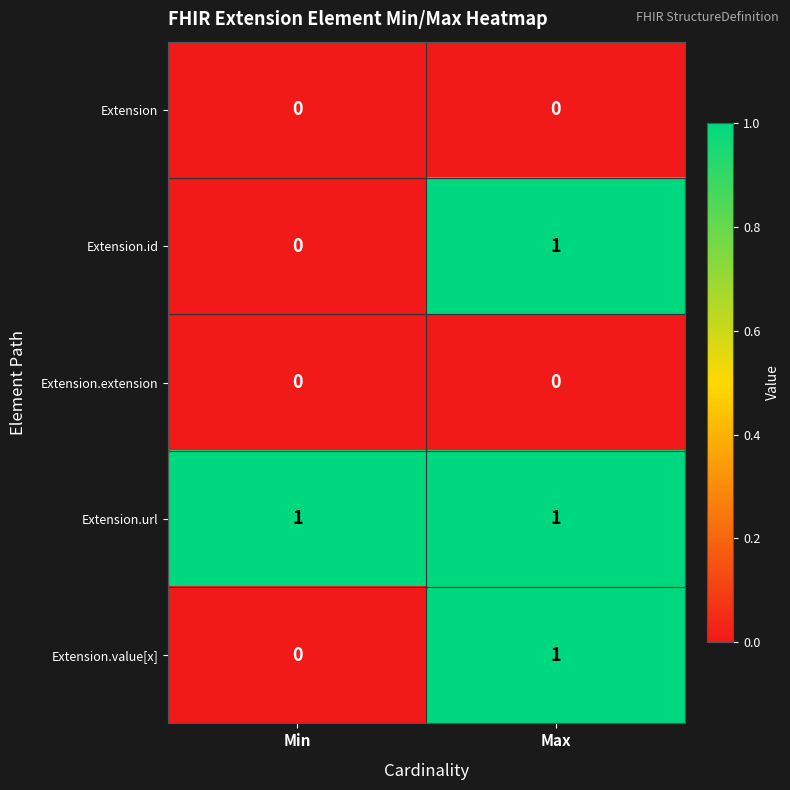

At which label is Extension.id closest to 0?

Min